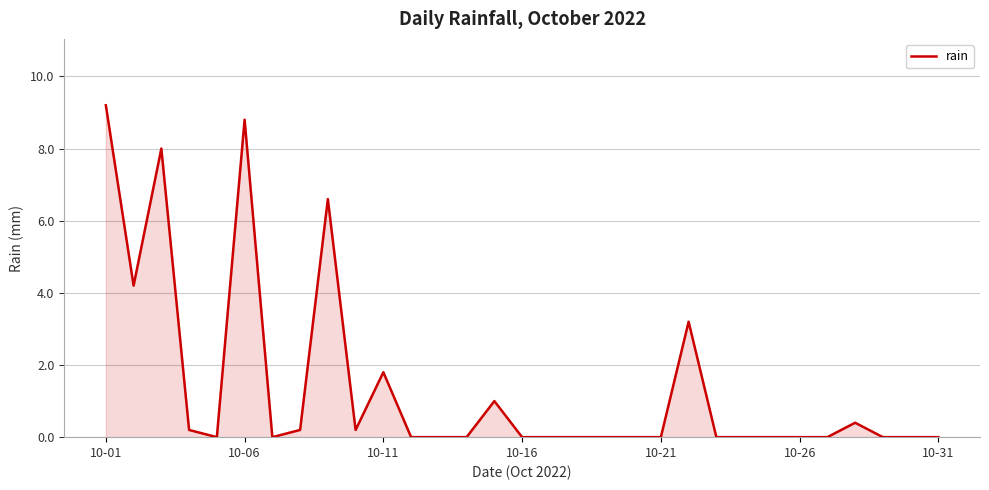

What is the greatest value displayed?

9.2